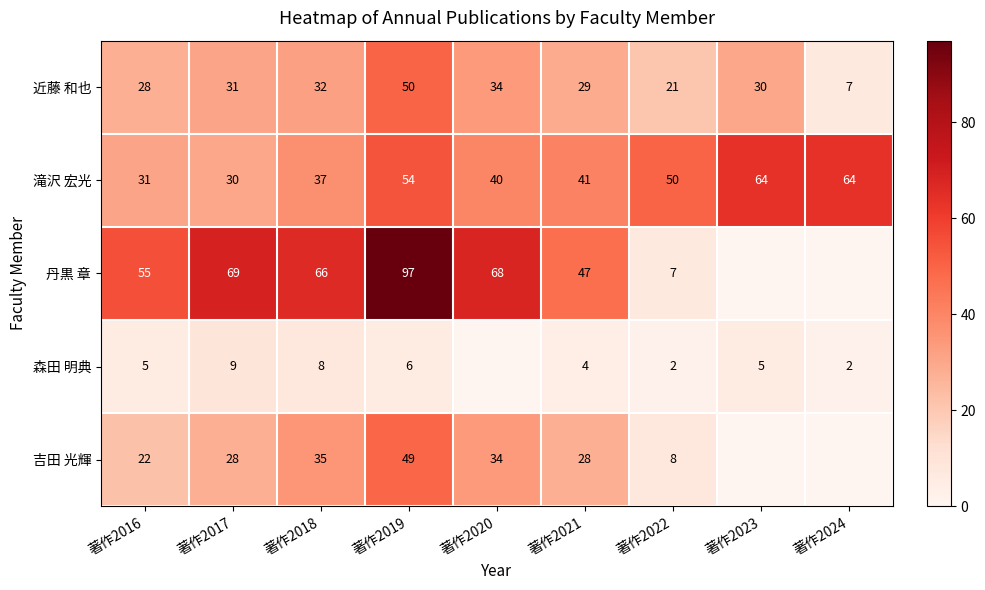

At 著作2016, list the series in order from largest to smallest.

丹黒 章, 滝沢 宏光, 近藤 和也, 吉田 光輝, 森田 明典